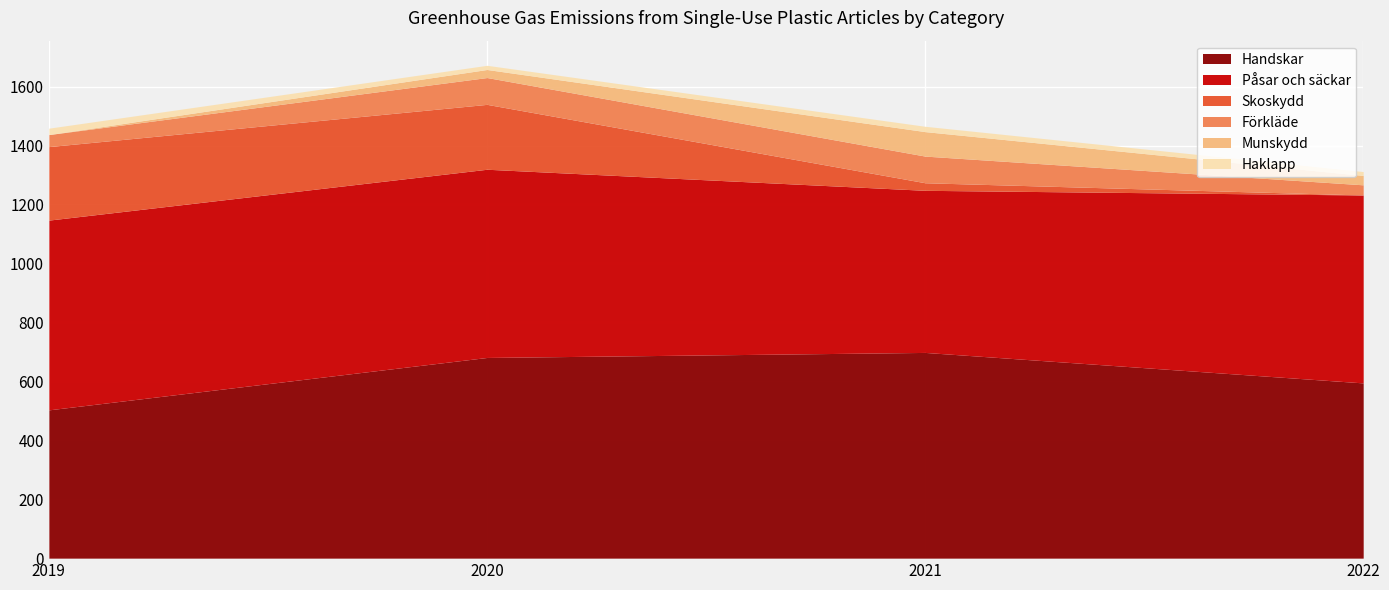

What is the value of the Förkläde point at the 2nd from the left?

91.0